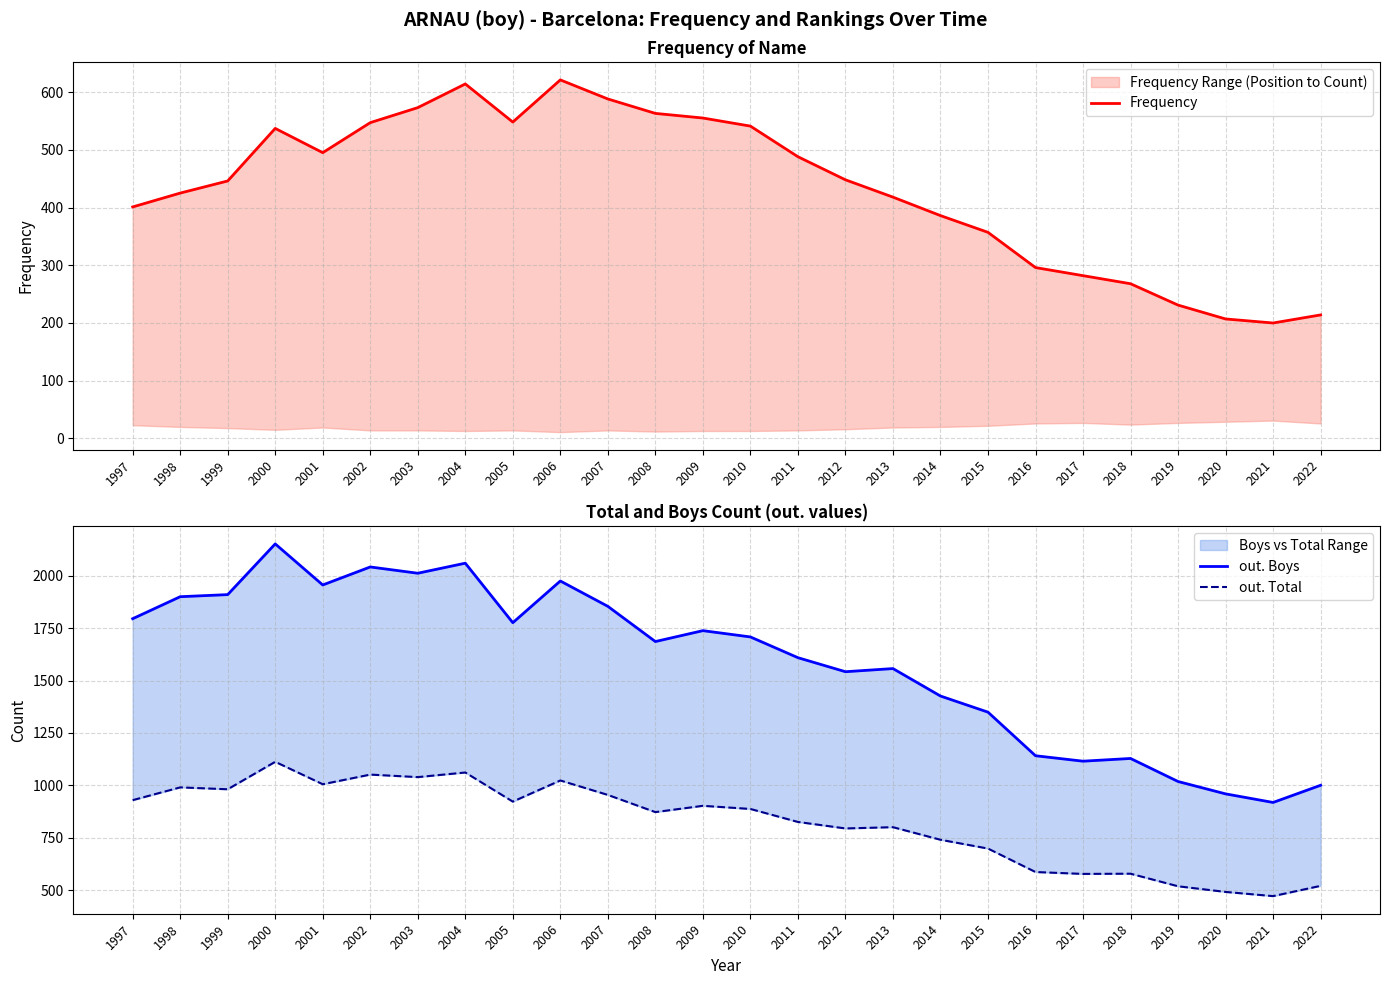

True or false: out. Boys and Frequency cross at least once.

False